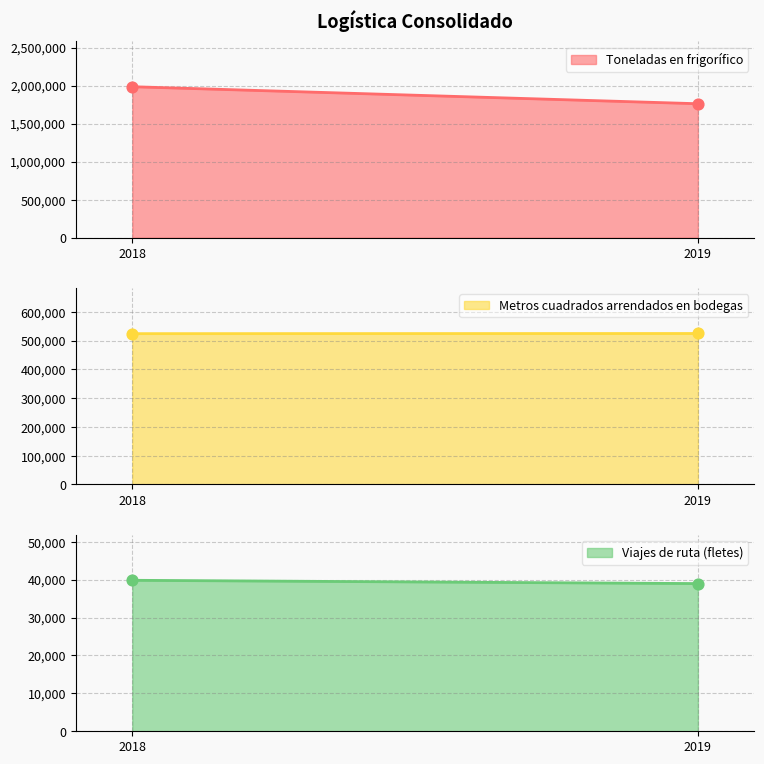

At which category is the sum across all series the highest?

2018